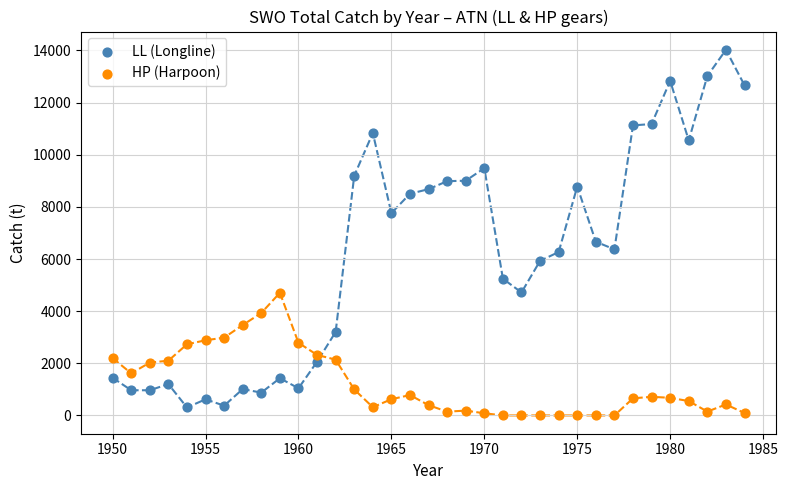

What are all the series names shown in the legend?

LL (Longline), HP (Harpoon)